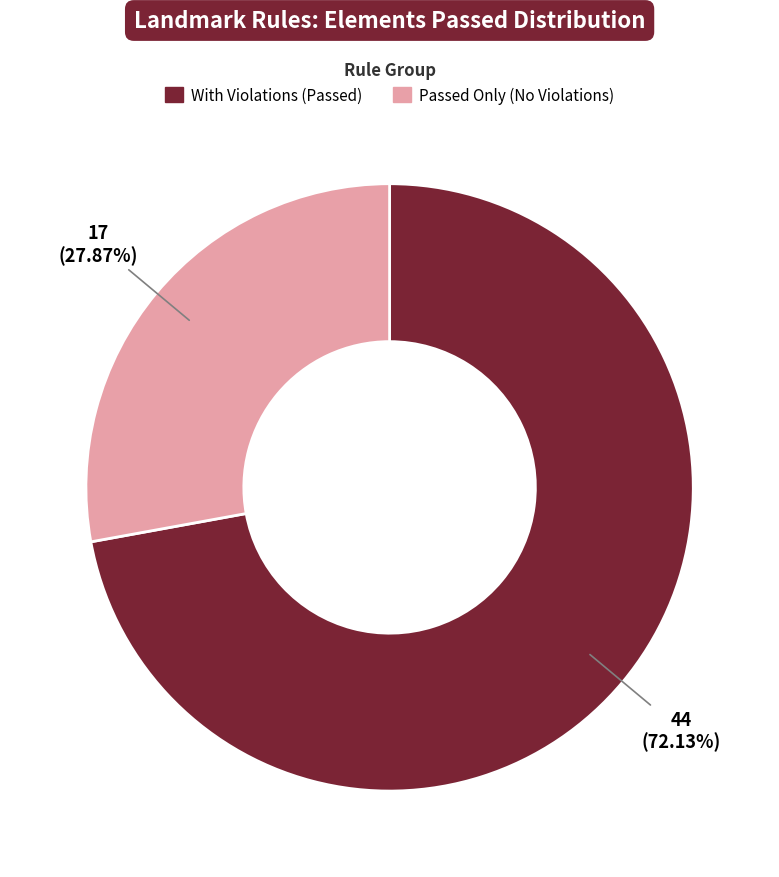

Is there a majority slice in this chart?

Yes